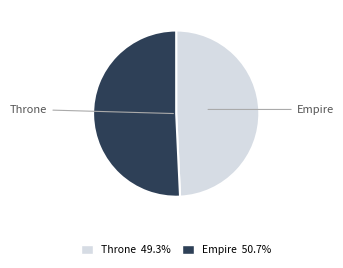

What is the majority slice?

Empire